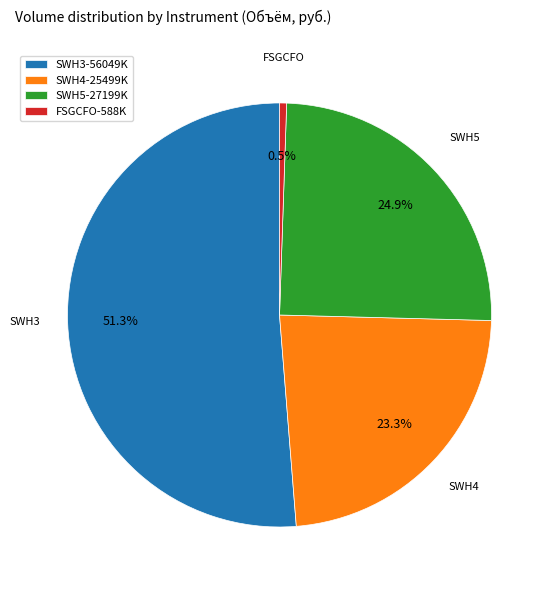

Rank the categories by value from highest to lowest.

SWH3, SWH5, SWH4, FSGCFO